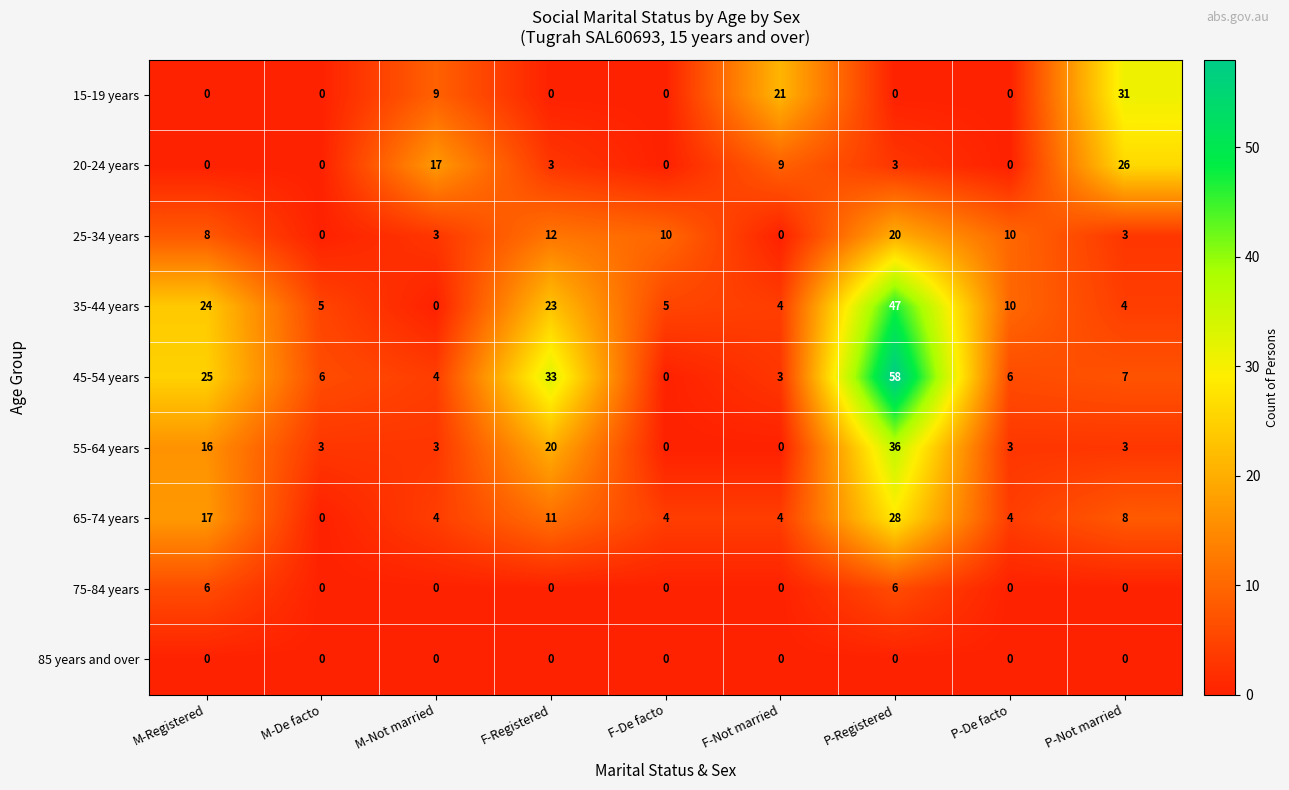

How many 25-34 years values are between 3 and 10?

5